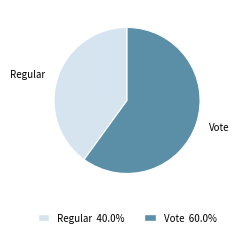

Is the sum of Vote and Regular greater than half?

Yes